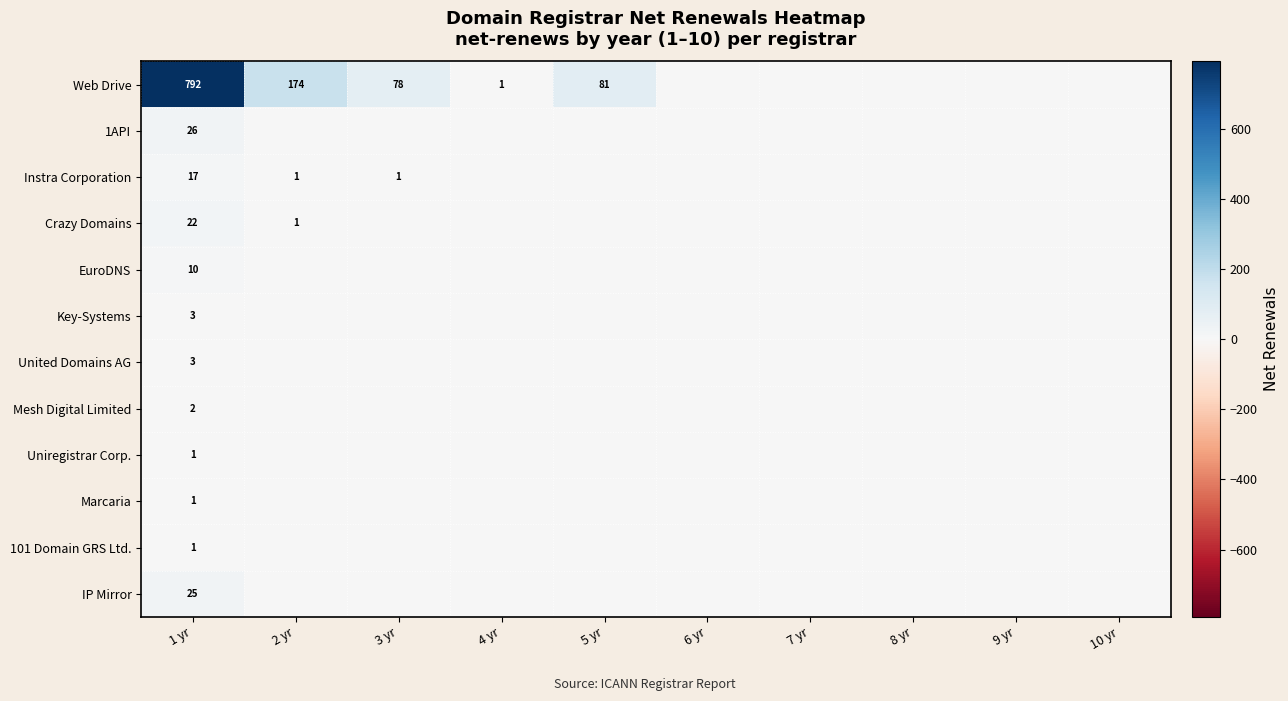

True or false: United Domains AG has a value of 3 at 1 yr.

True